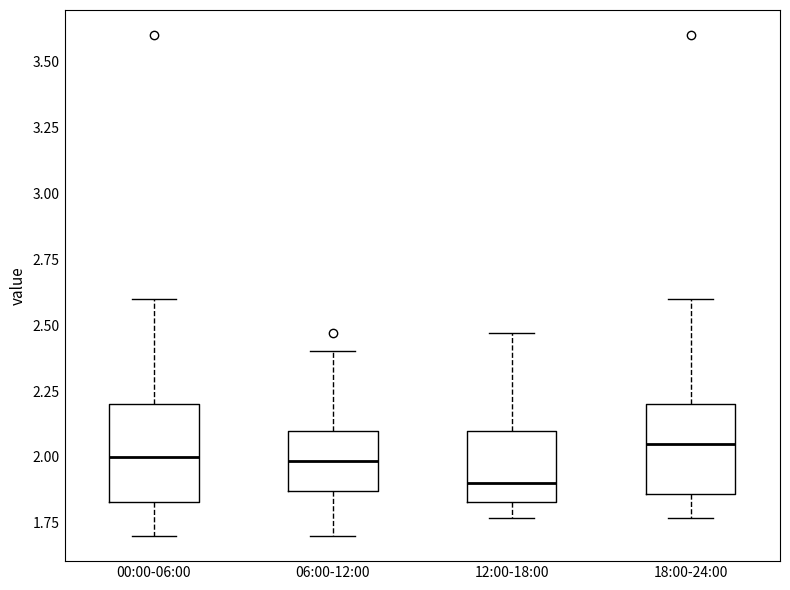

Reading left to right, read every box against the y-axis: the position of its median line, the range the box covers, and the ends of its whiskers. The values are not printed on the chart, so give them approximately, as read against the axis.

00:00-06:00: median 2.00, box 1.85 to 2.20, whiskers 1.70 to 2.60
06:00-12:00: median 2.00, box 1.85 to 2.10, whiskers 1.70 to 2.40
12:00-18:00: median 1.90, box 1.85 to 2.10, whiskers 1.75 to 2.45
18:00-24:00: median 2.05, box 1.85 to 2.20, whiskers 1.75 to 2.60